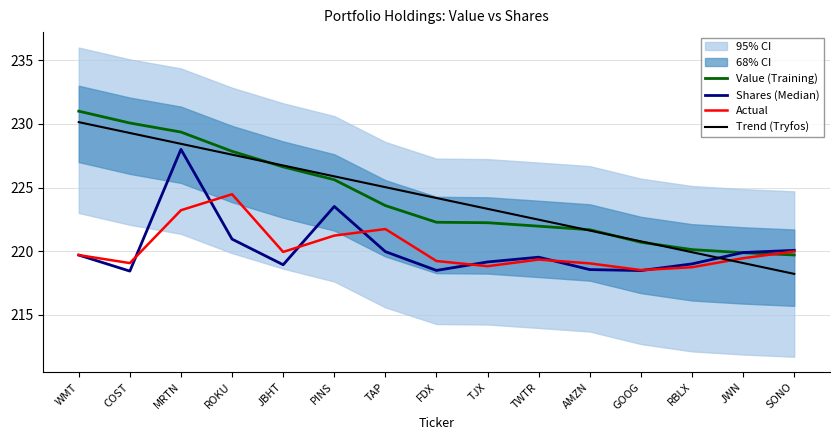

Which series has the widest spread of values?

Trend (Tryfos)